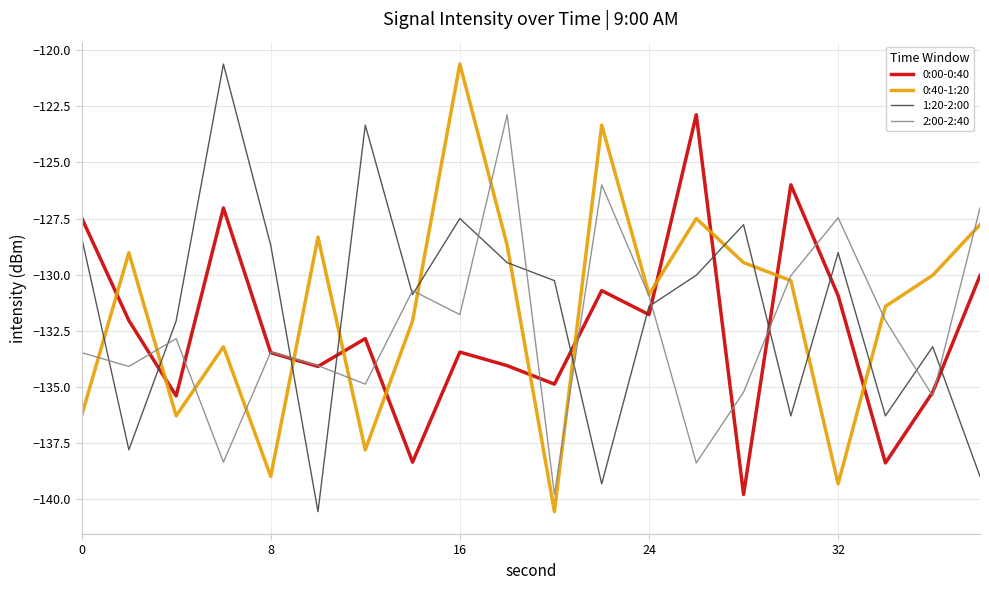

Does the chart display data point markers on the line(s)?

No